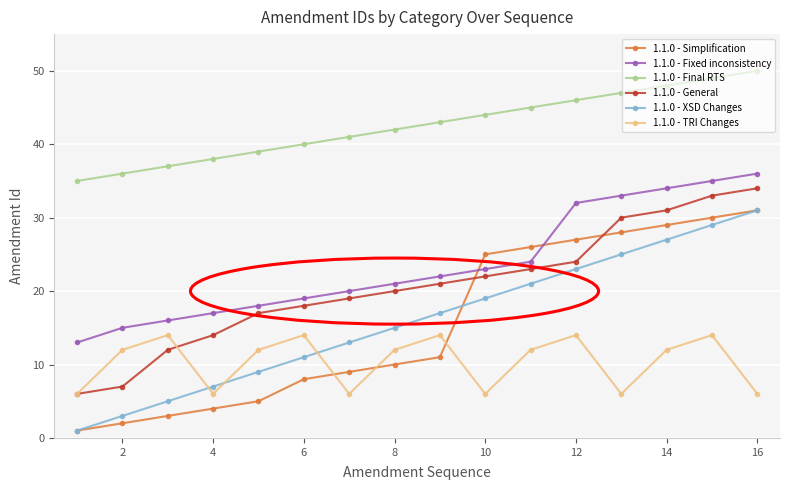

Does the chart have visible grid lines?

Yes